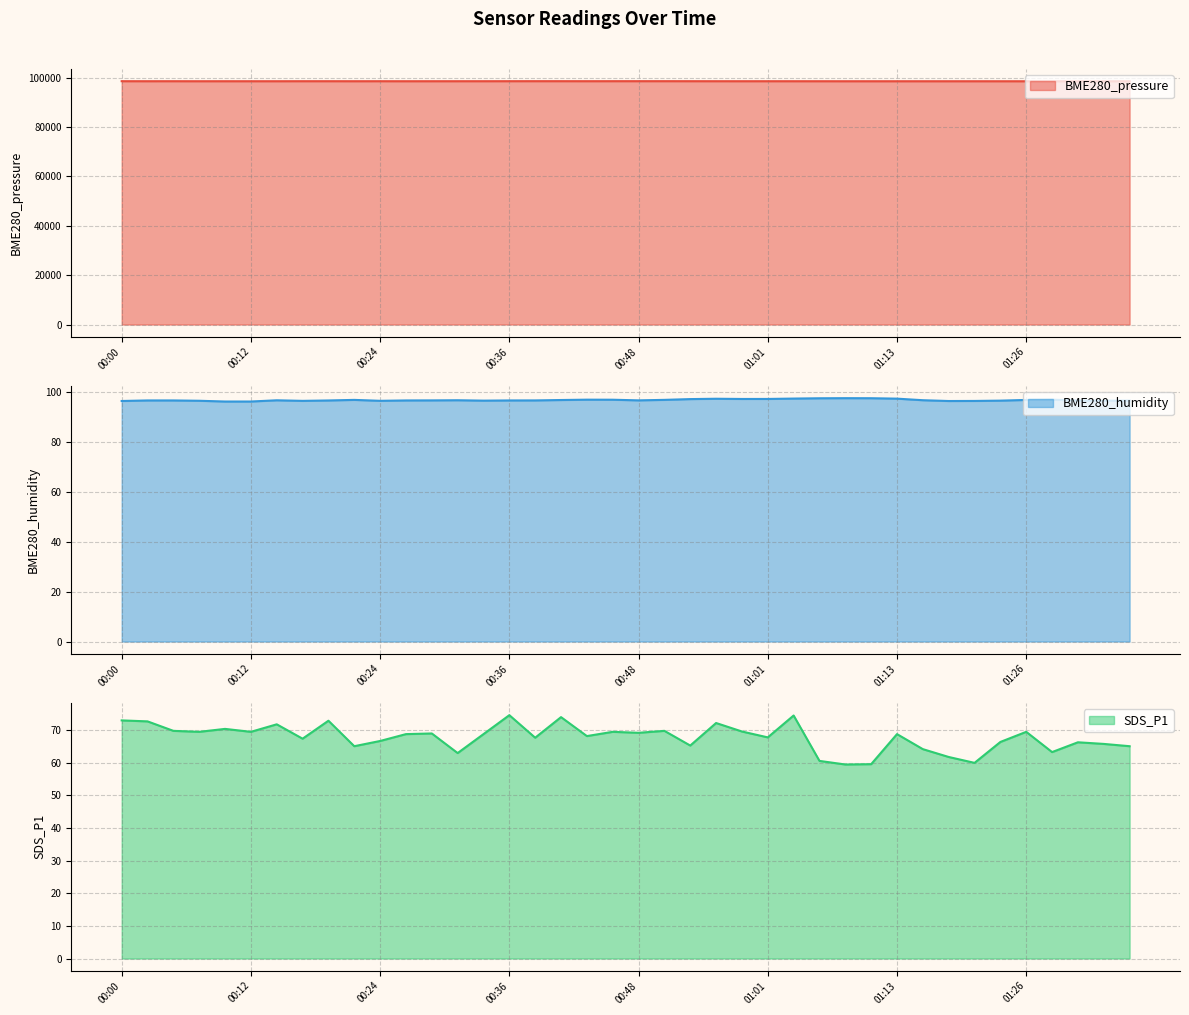

What is the approximate value of BME280_pressure at 00:48?

98522.9